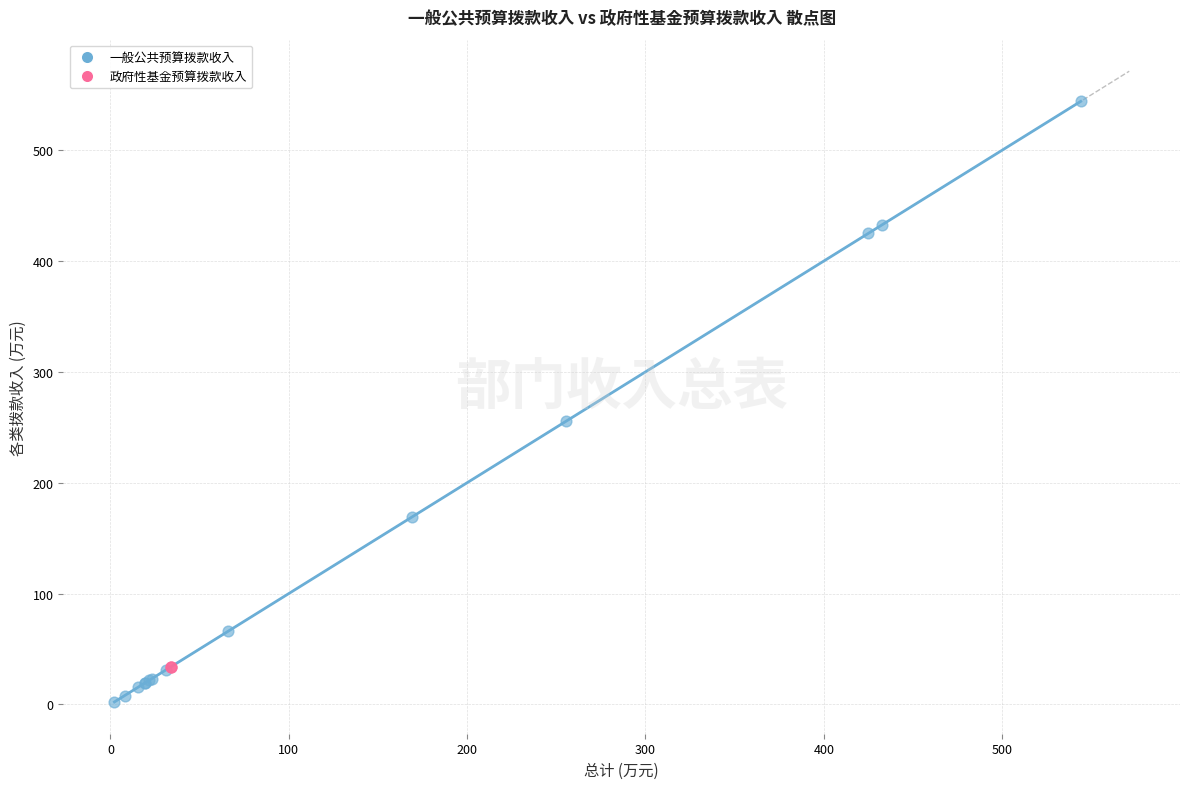

Which series contains the highest Y value?

一般公共预算拨款收入